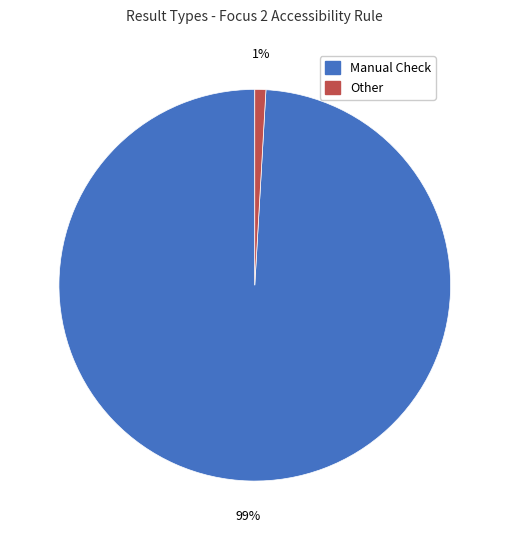

Count the number of slices in the pie.

2